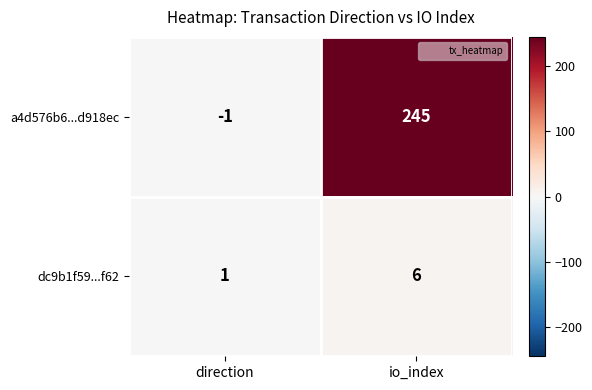

Rank the series by their maximum value, from lowest to highest.

dc9b1f59...f62, a4d576b6...d918ec